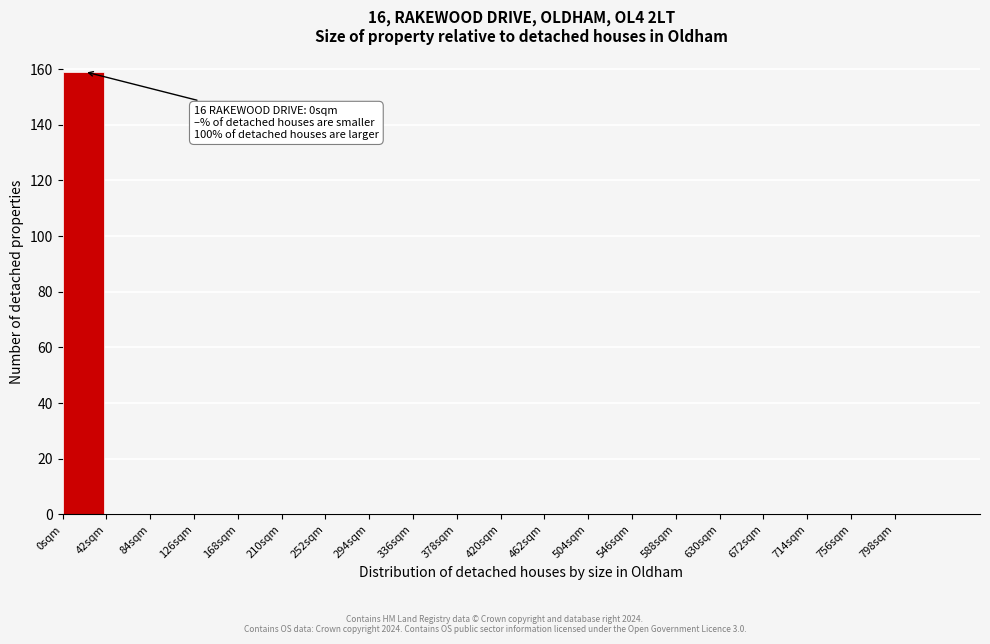

Which range on the x-axis has the tallest bar?

0 to 42